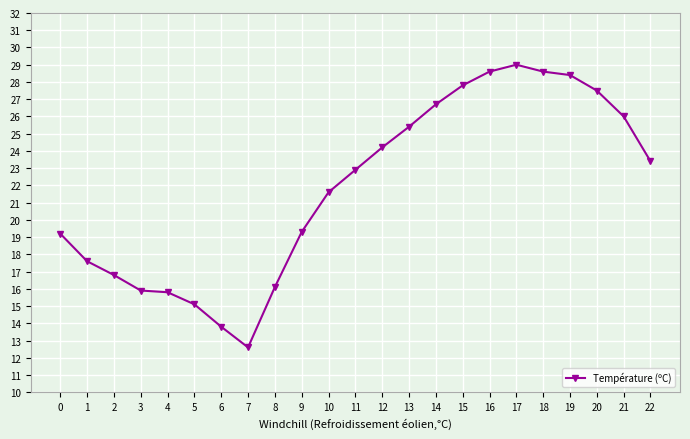

The value at 6 is 13.8. True or false?

True